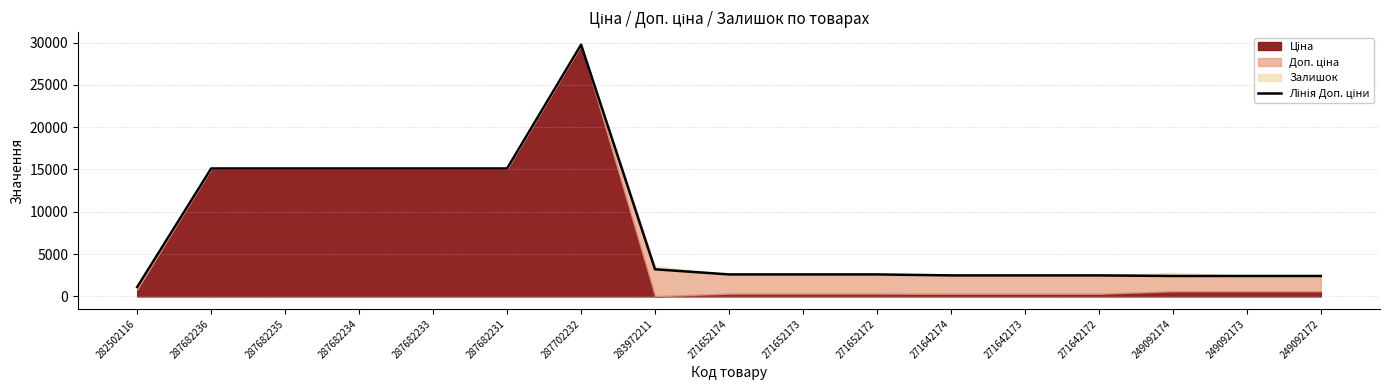

Read the value at 287682231.

15120.0